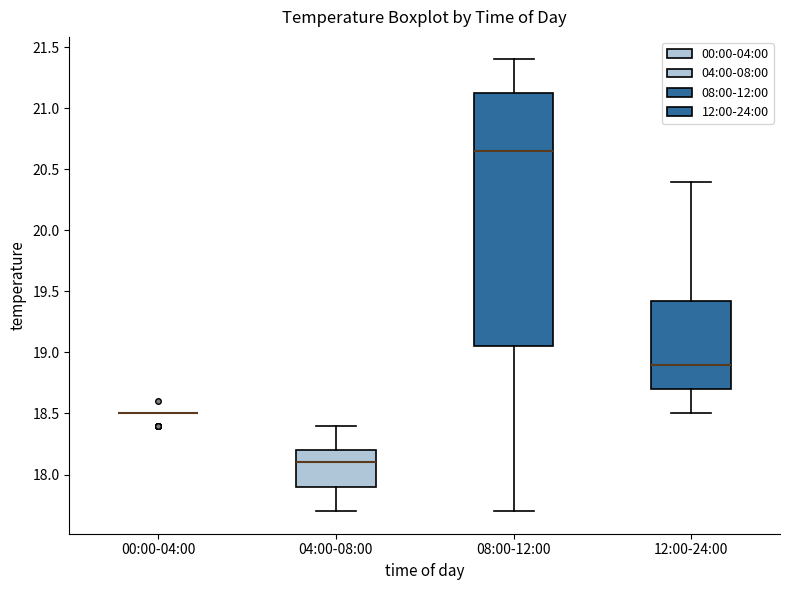

Where does the median line of the box for 12:00-24:00 sit on the y-axis? The values are not printed on the chart, so give them approximately, as read against the axis.

18.90